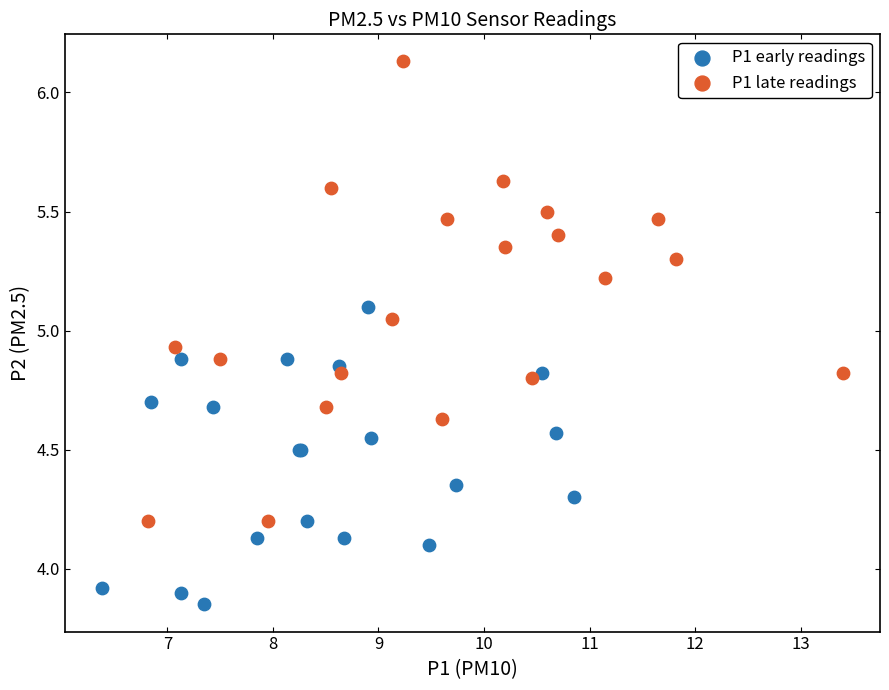

Which series contains the lowest Y value?

P1 early readings